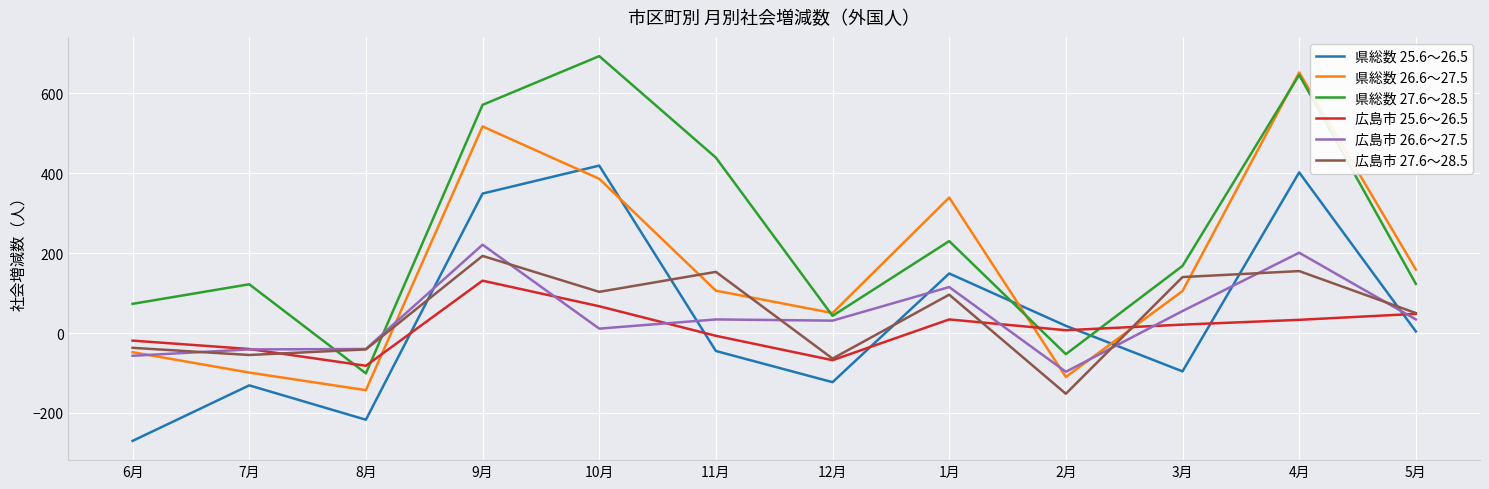

Does the chart have visible grid lines?

Yes